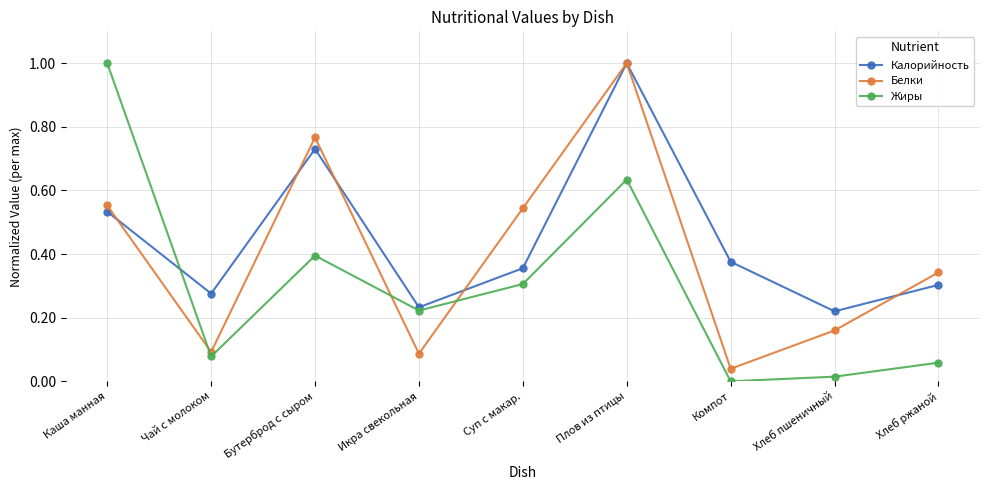

What is the label of the 8th point from the right?

Чай с молоком